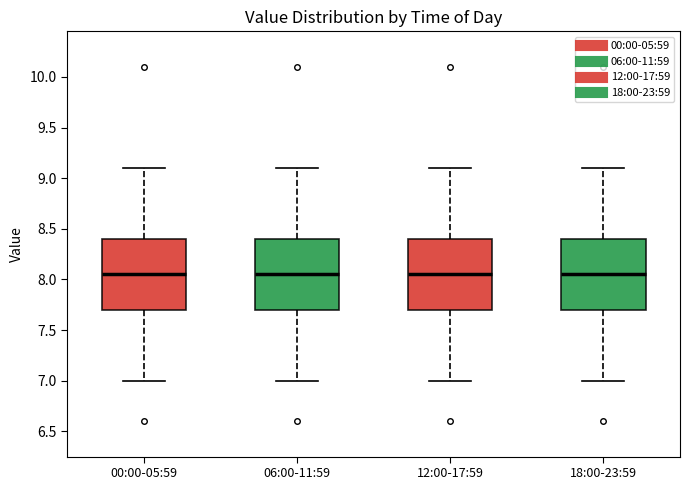

Reading left to right, read every box against the y-axis: the position of its median line, the range the box covers, and the ends of its whiskers. The values are not printed on the chart, so give them approximately, as read against the axis.

00:00-05:59: median 8.05, box 7.70 to 8.40, whiskers 7.00 to 9.10
06:00-11:59: median 8.05, box 7.70 to 8.40, whiskers 7.00 to 9.10
12:00-17:59: median 8.05, box 7.70 to 8.40, whiskers 7.00 to 9.10
18:00-23:59: median 8.05, box 7.70 to 8.40, whiskers 7.00 to 9.10